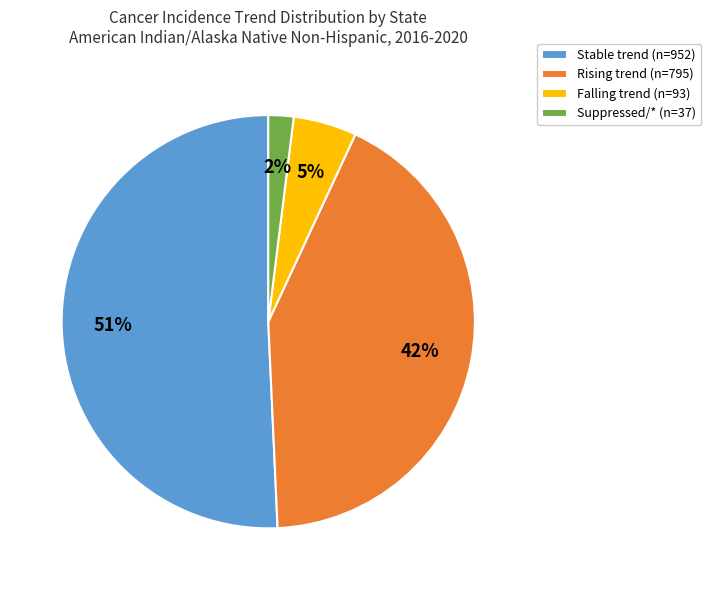

To the nearest percent, what is the difference between the largest and smallest slice percentages?

49%